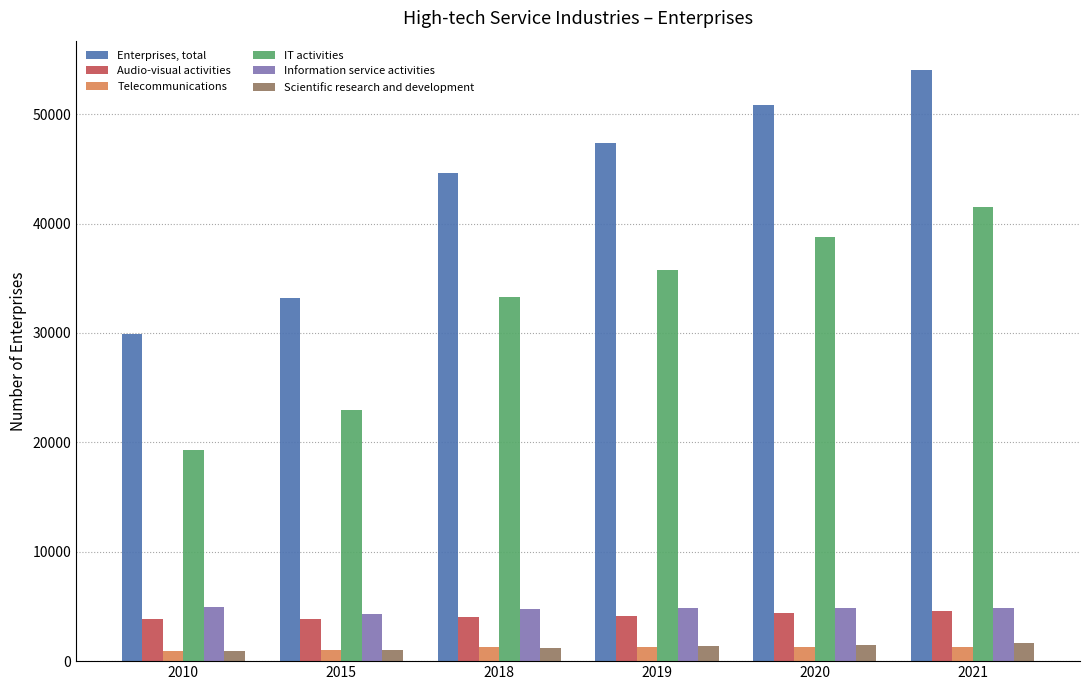

Which series has the largest total across all categories?

Enterprises, total